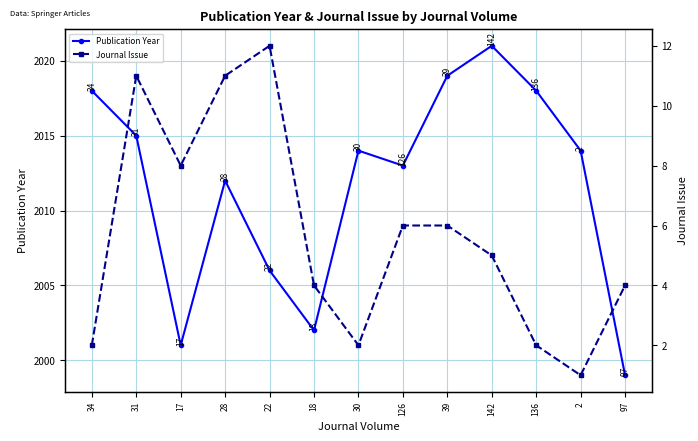

Where is the first local minimum for Journal Issue?

17